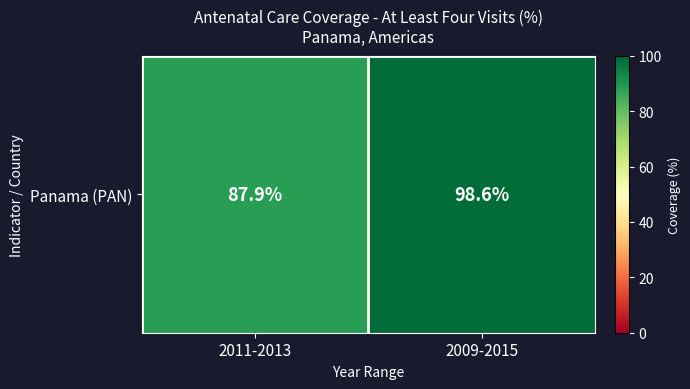

Between 2011-2013 and 2009-2015, which is larger?

2009-2015